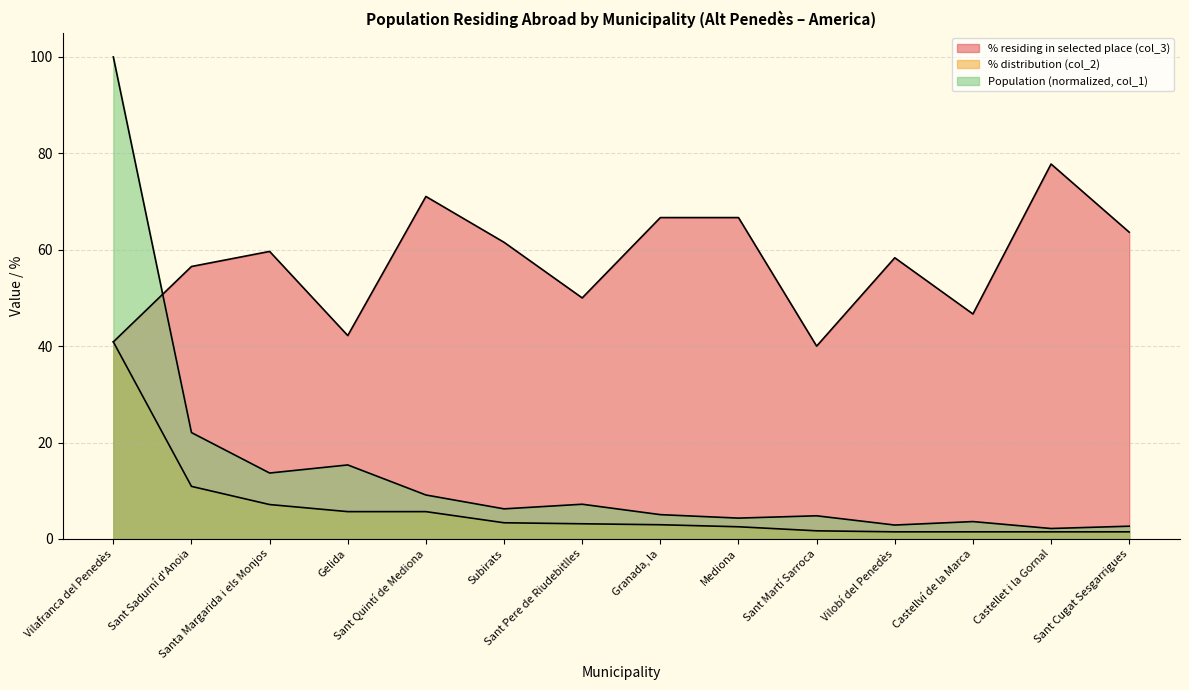

Which has a higher value, Sant Cugat Sesgarrigues or Santa Margarida i els Monjos?

Sant Cugat Sesgarrigues